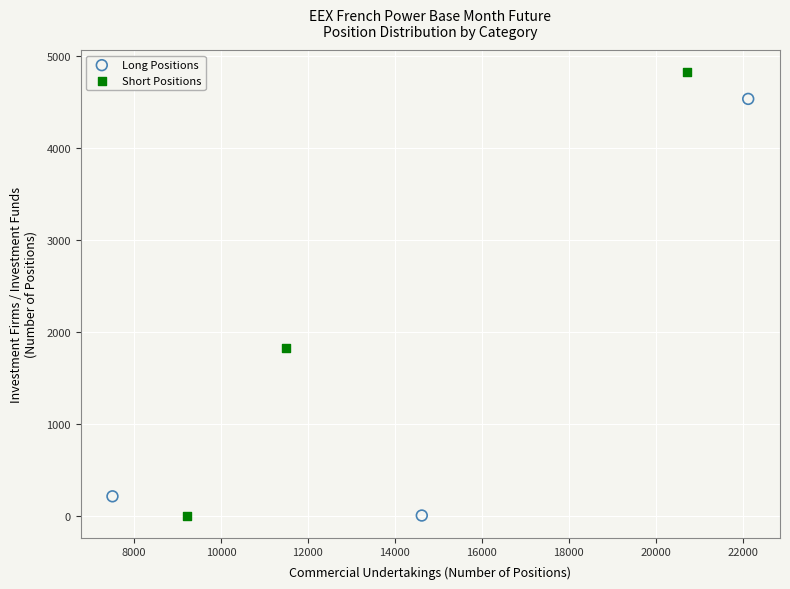

Which series has the largest Y range (max minus min)?

Short Positions